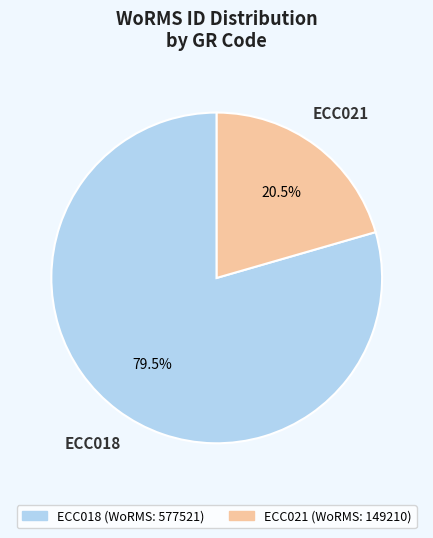

Which slice represents more than half of the pie?

ECC018